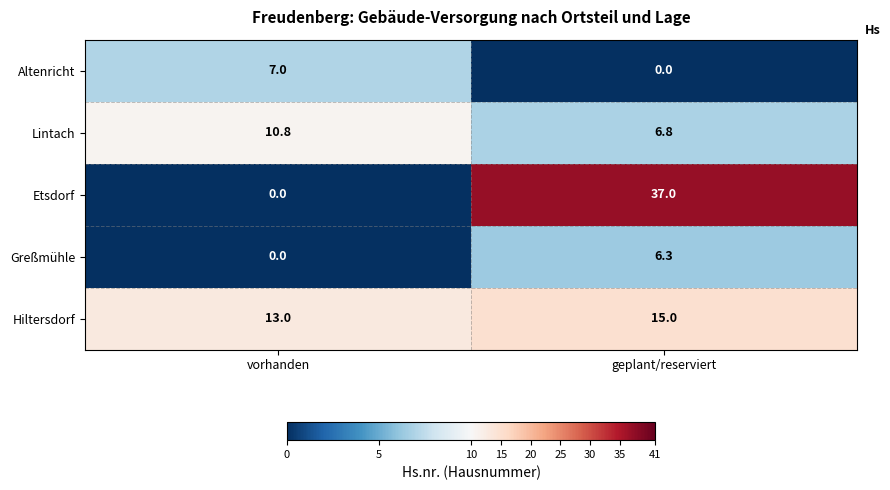

Which series has the widest spread of values?

Etsdorf